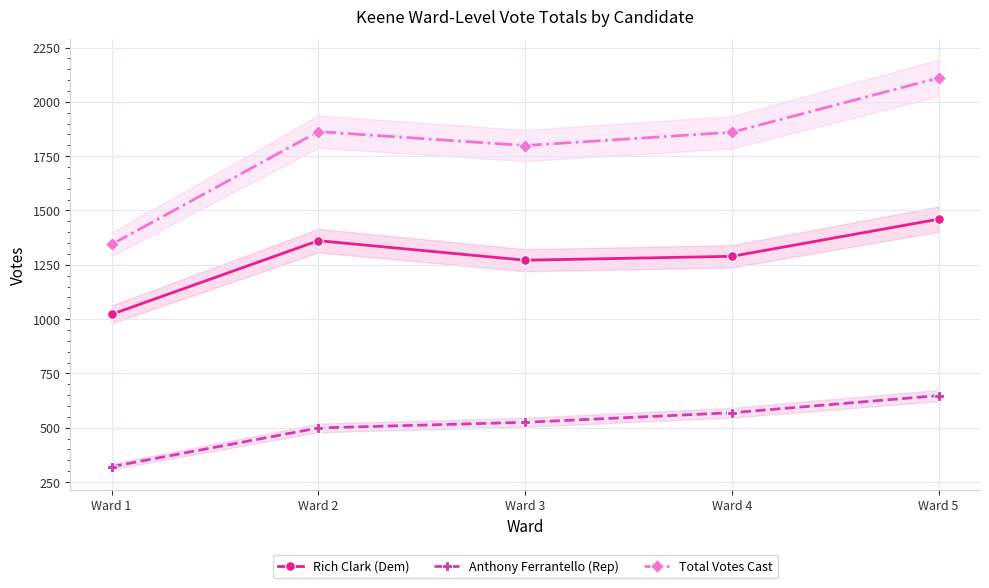

List the series in order of their peak value, highest first.

Total Votes Cast, Rich Clark (Dem), Anthony Ferrantello (Rep)